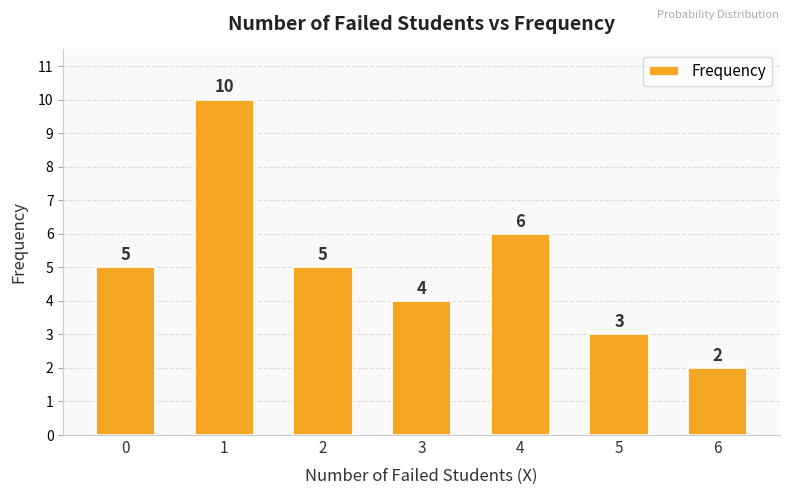

What is the difference between the maximum and second lowest values?

7